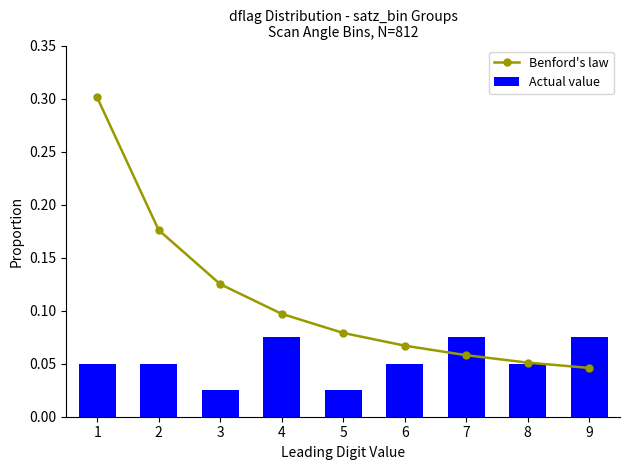

What is the maximum value shown in the chart?

0.3